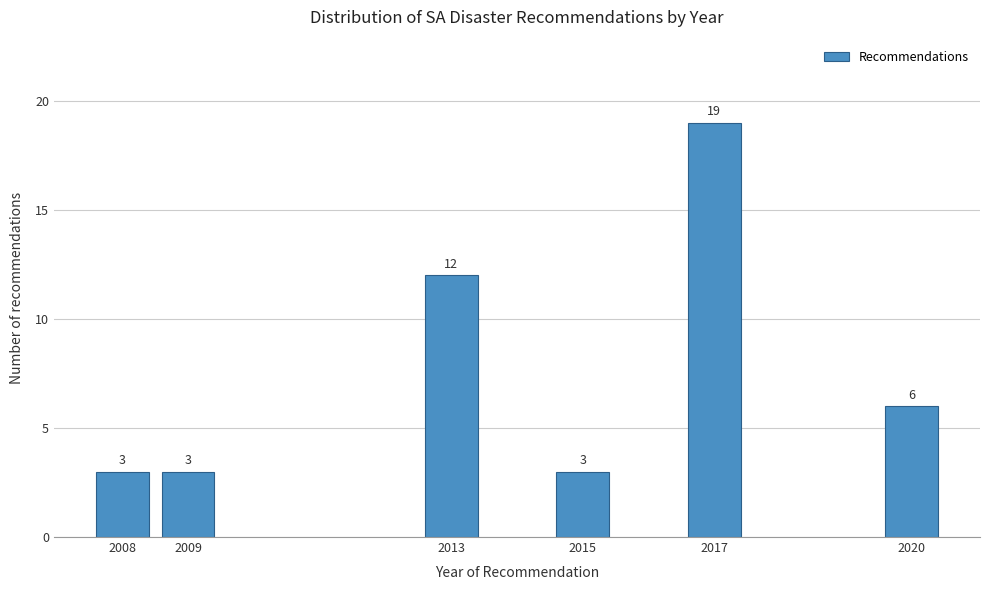

Reading left to right, list all the values displayed in this chart.

2008=3	2009=3	2013=12	2015=3	2017=19	2020=6